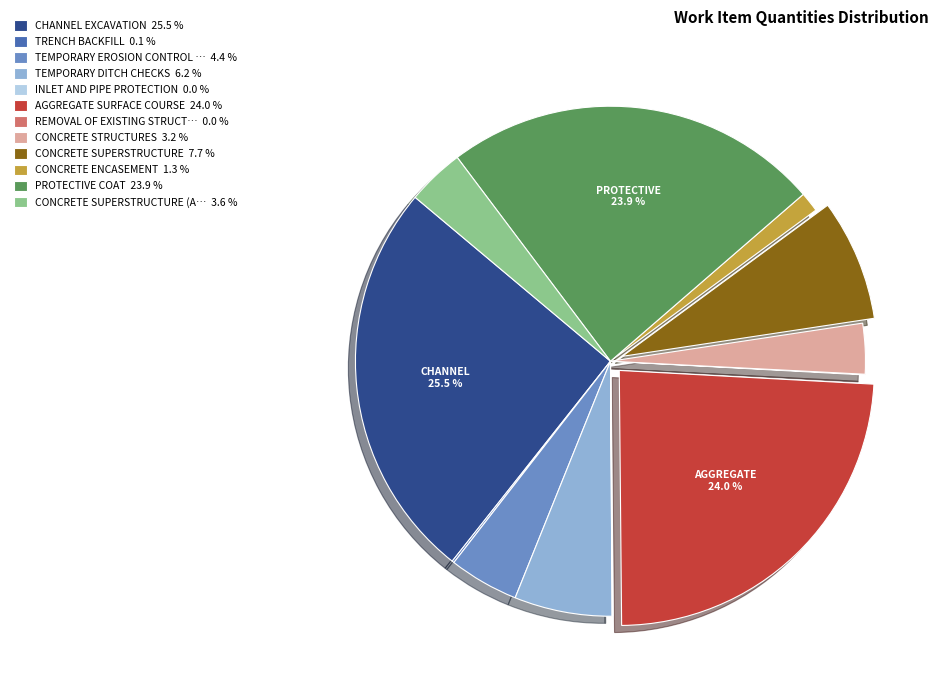

Is there any slice that represents more than half of the pie?

No